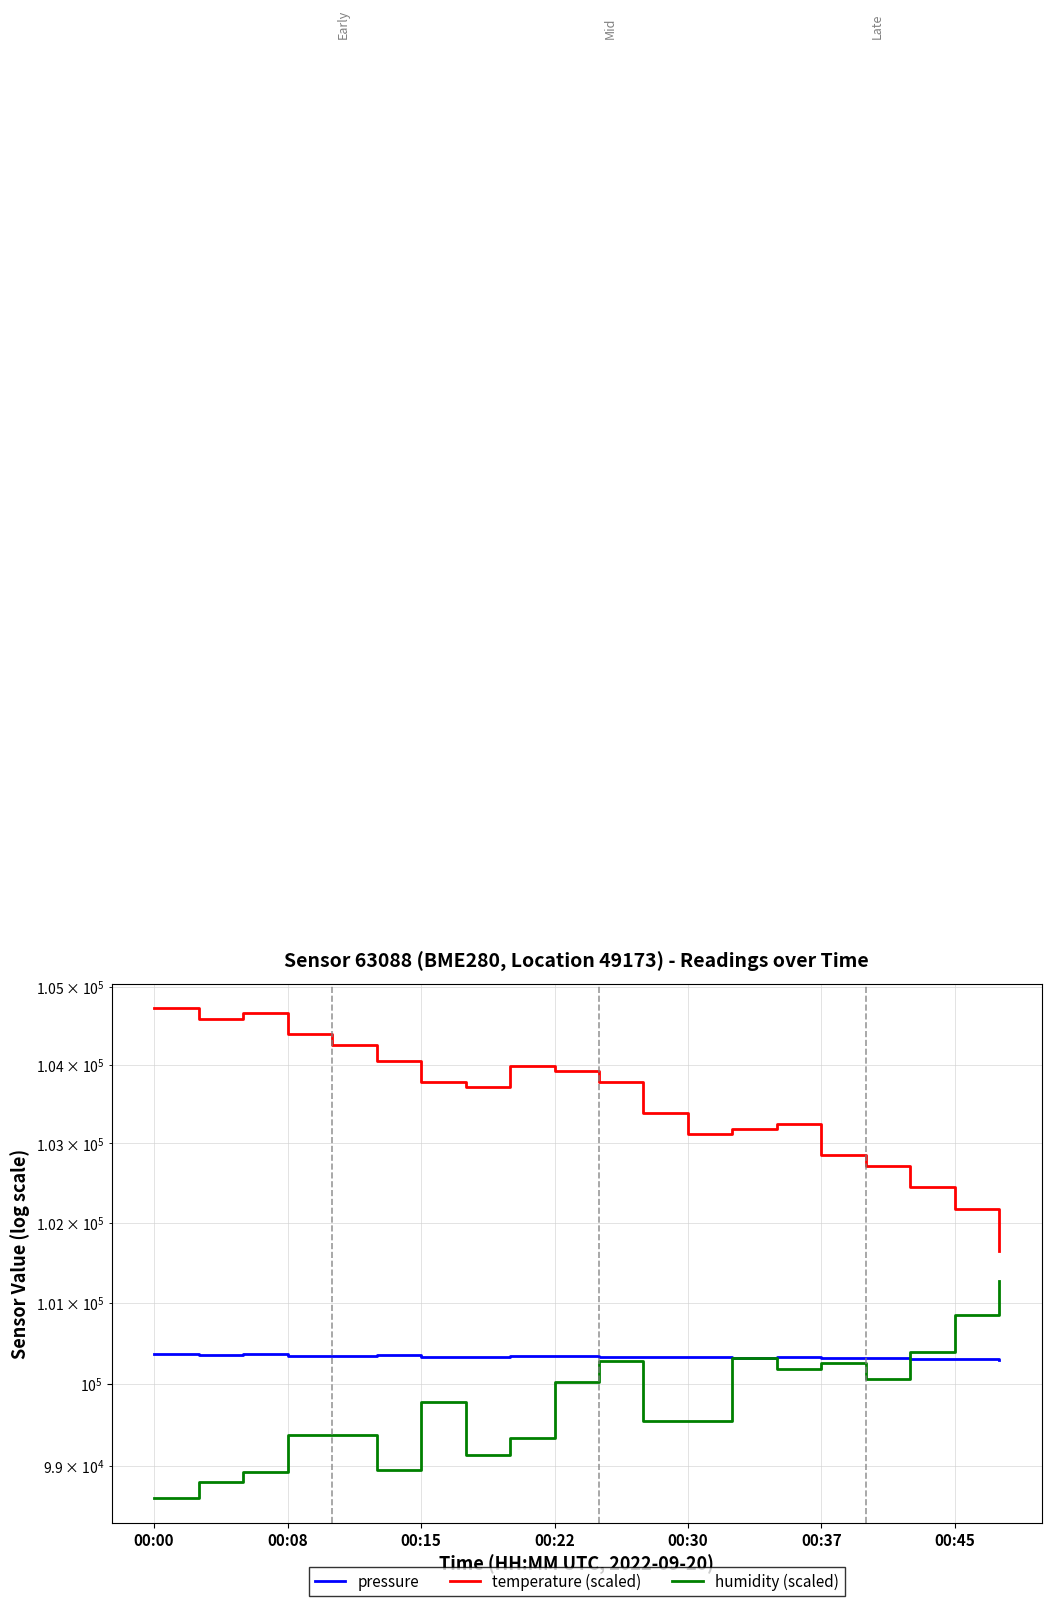

True or false: temperature (scaled) has more than 1 points higher than both neighbors.

True